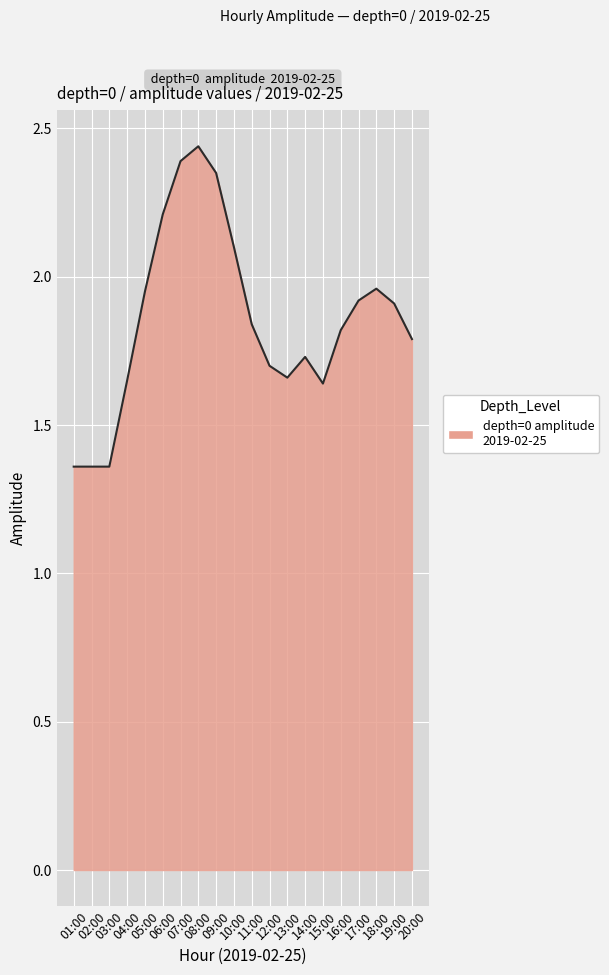

What is the difference between the maximum and minimum values?

1.1